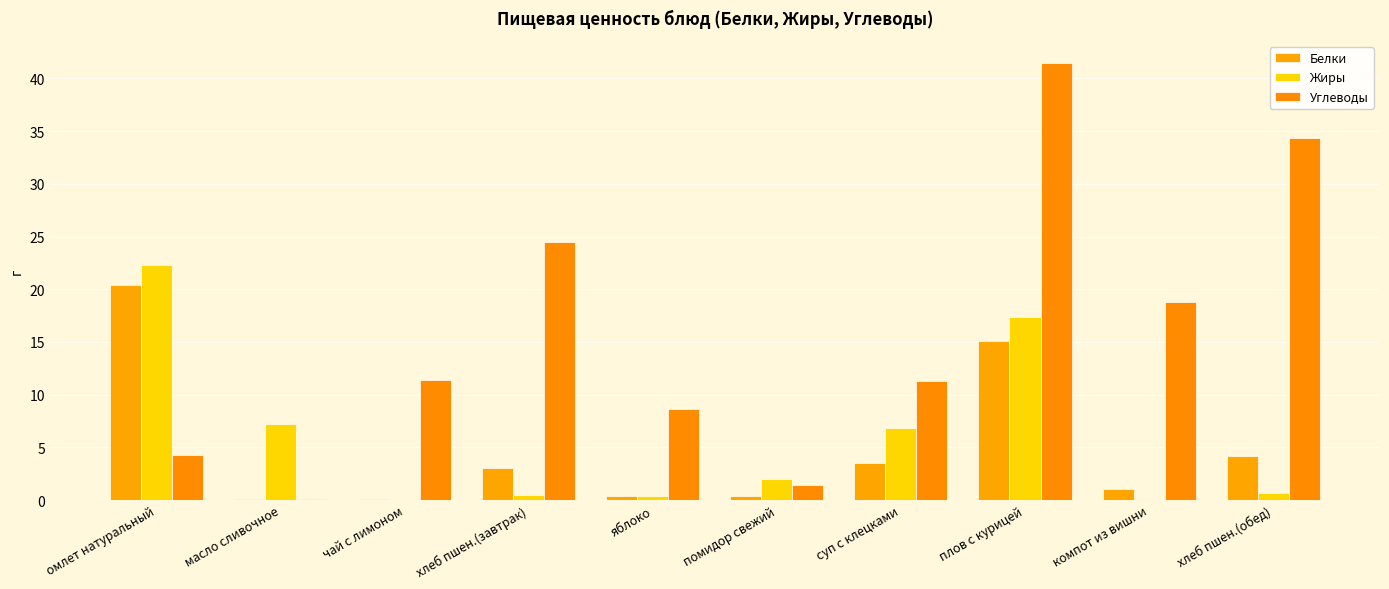

Count the number of data series in this chart.

3